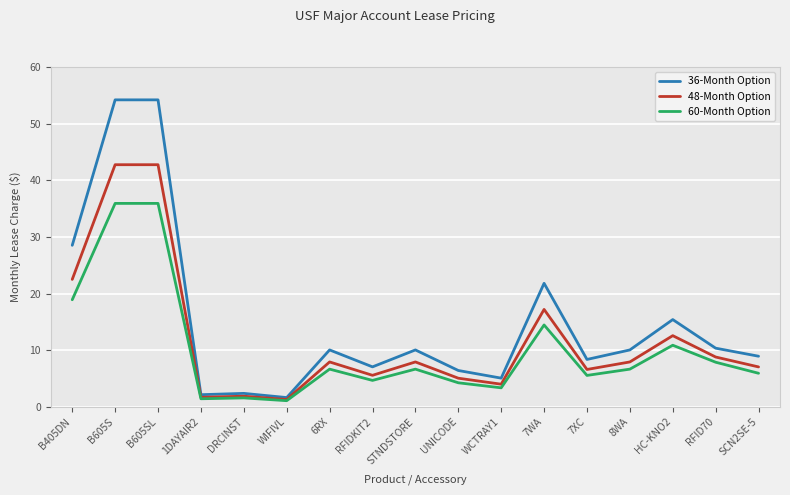

What is the lowest value of the 48-Month Option series?

1.3